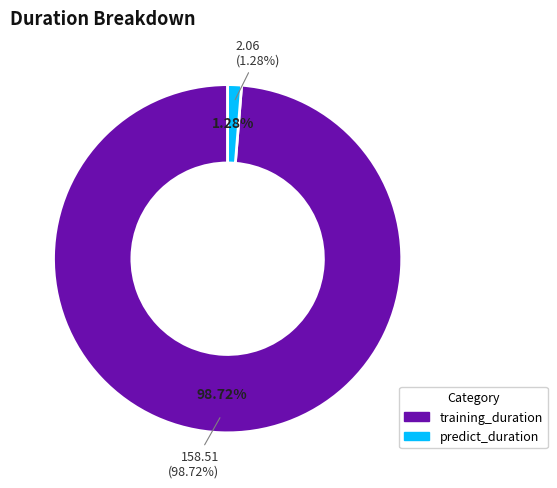

To the nearest percent, what is the average slice percentage?

50%